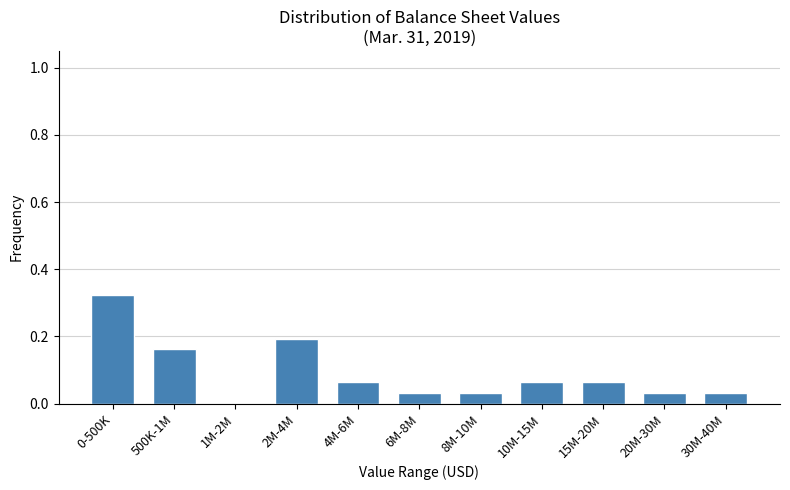

Between 8M-10M and 1M-2M, which is larger?

8M-10M